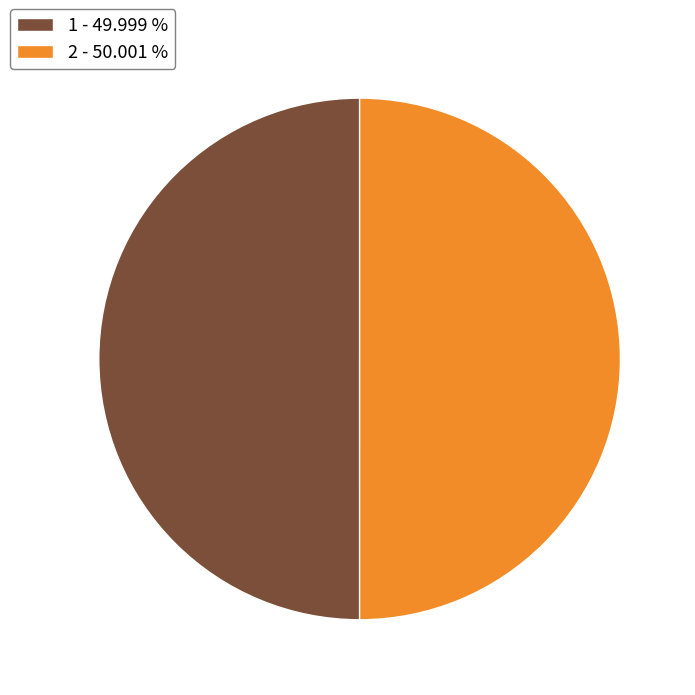

Is the sum of 1 - 49.999 % and 2 - 50.001 % greater than half?

Yes